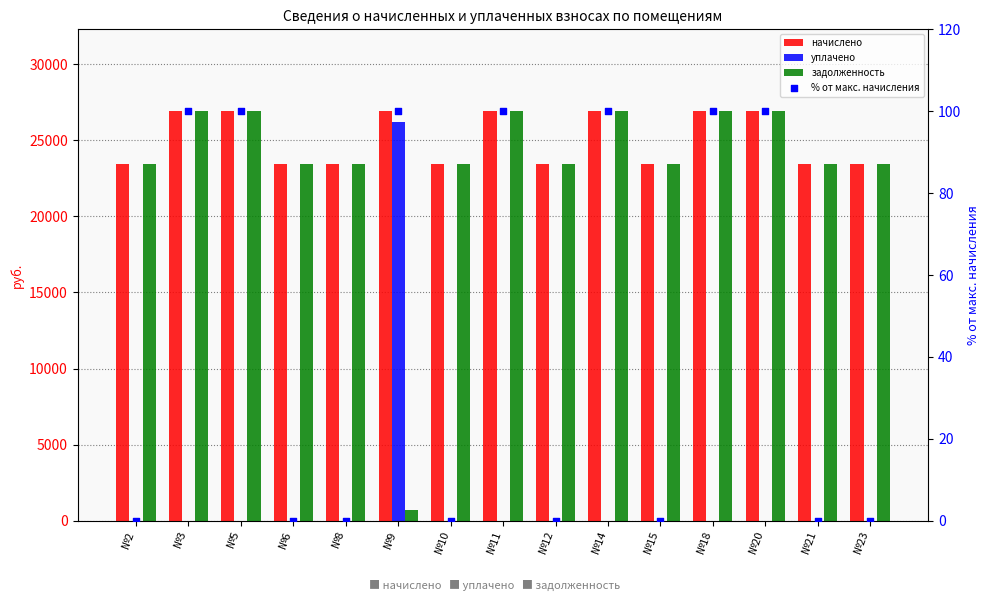

At which category is the sum across all series the highest?

№3